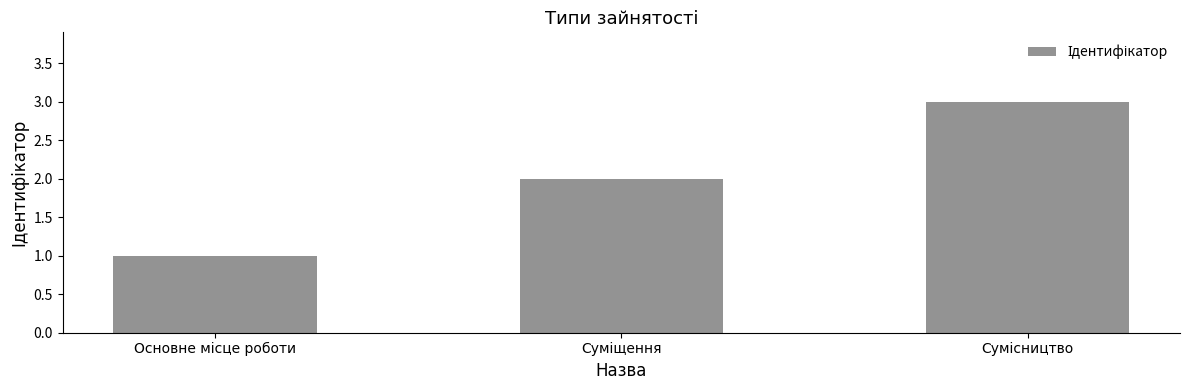

What is the greatest value displayed?

3